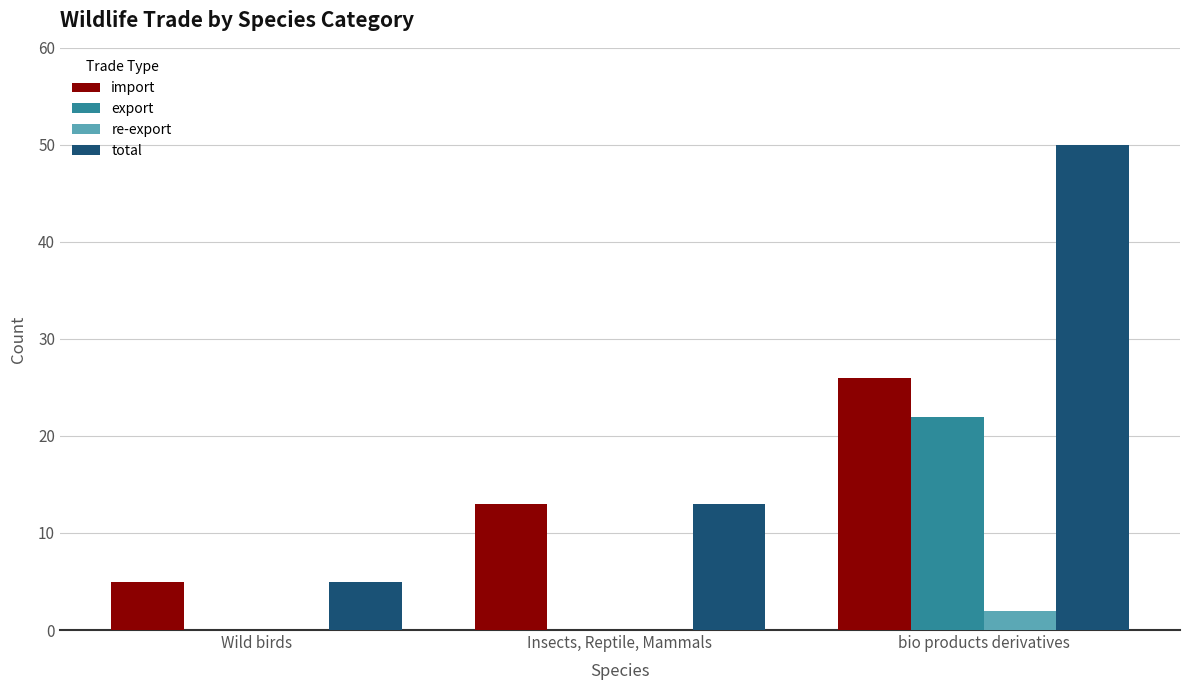

Is it true that total equals 3 at Wild birds?

False